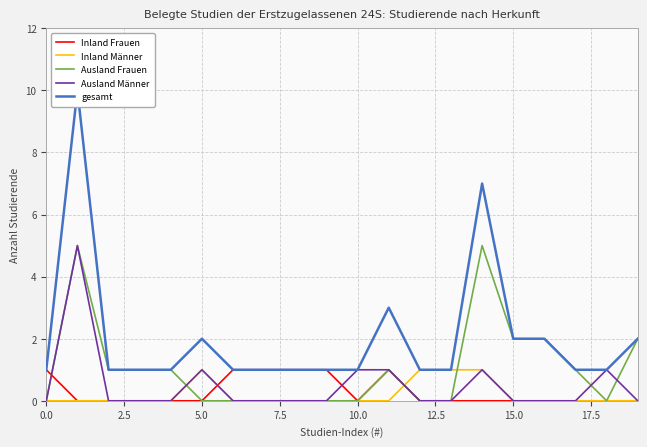

What is the sum of the Ausland Frauen values at 18 and 11?

1